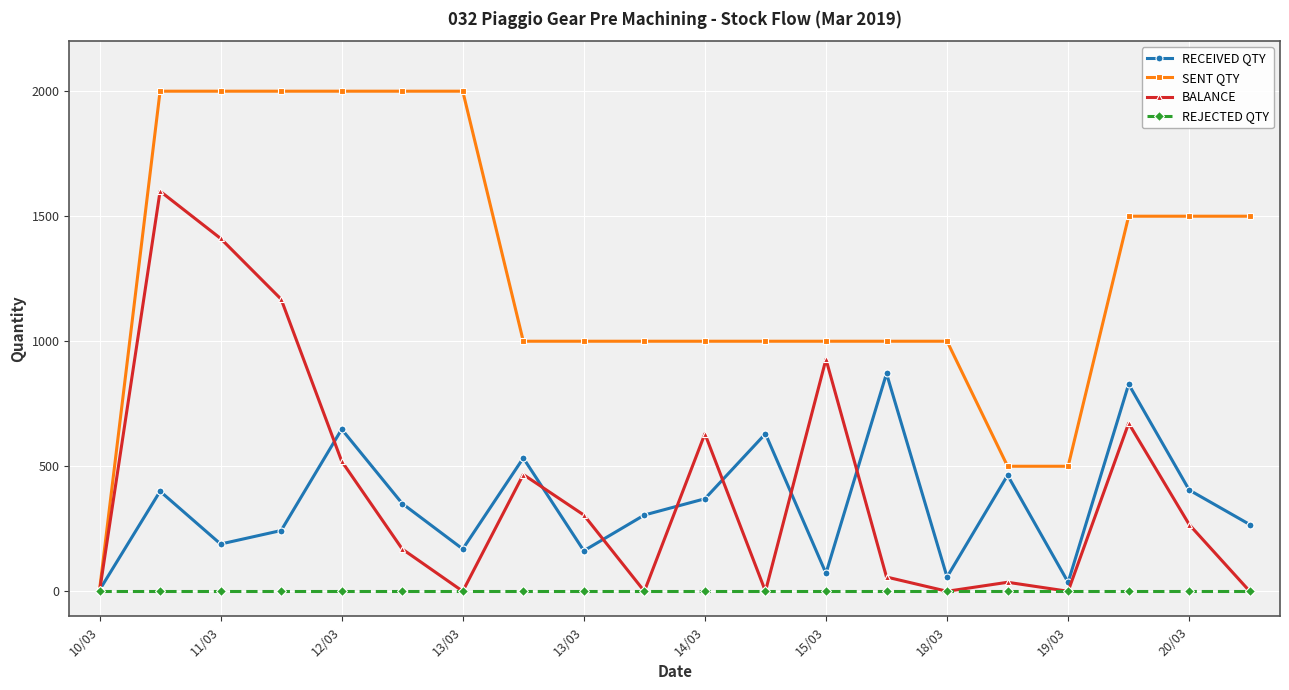

At how many categories does at least one series exceed 1906?

6